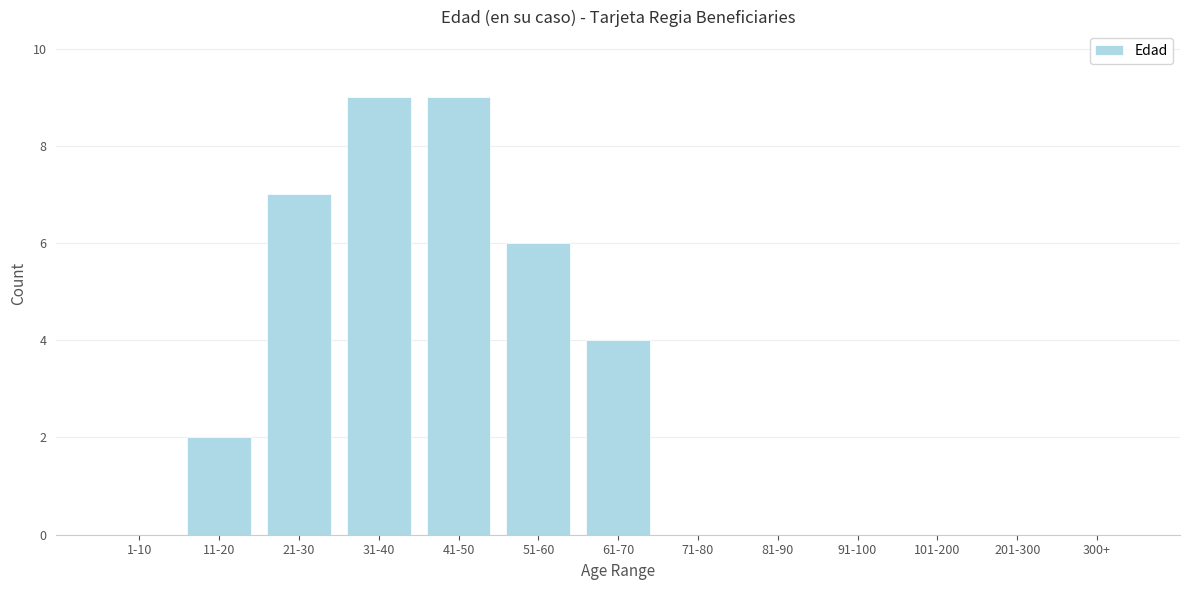

Reading left to right, what are all the values shown in this chart?

1-10=0	11-20=2	21-30=7	31-40=9	41-50=9	51-60=6	61-70=4	71-80=0	81-90=0	91-100=0	101-200=0	201-300=0	300+=0